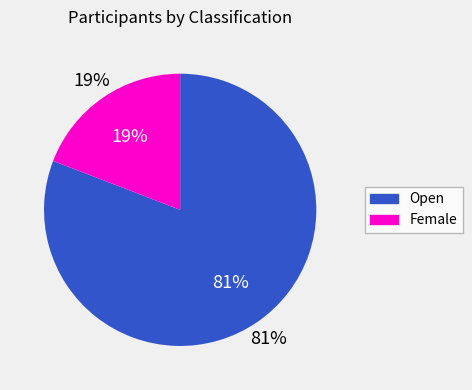

Approximately how many times larger is the value at Open compared to Female?

4.2